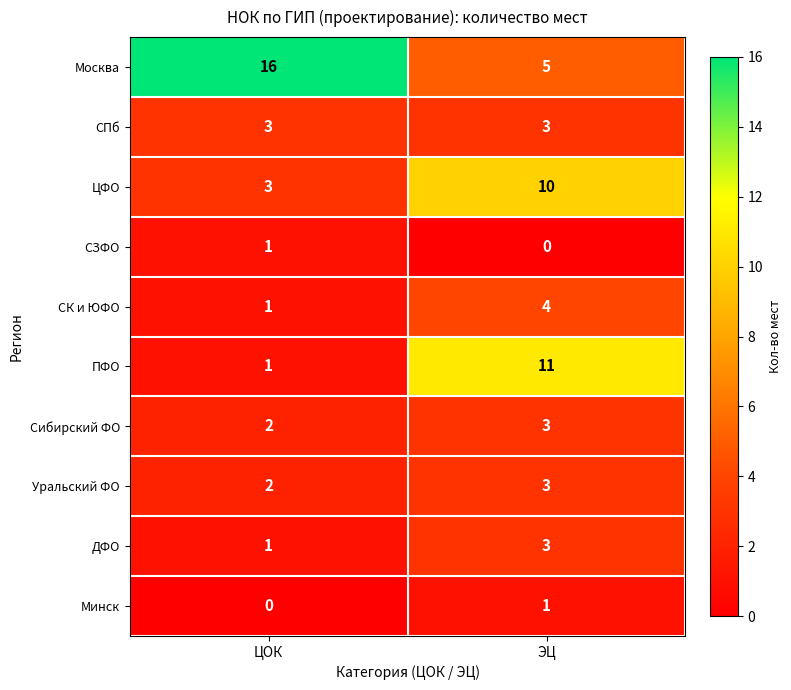

Which category has the lowest value in the Сибирский ФО series?

ЦОК